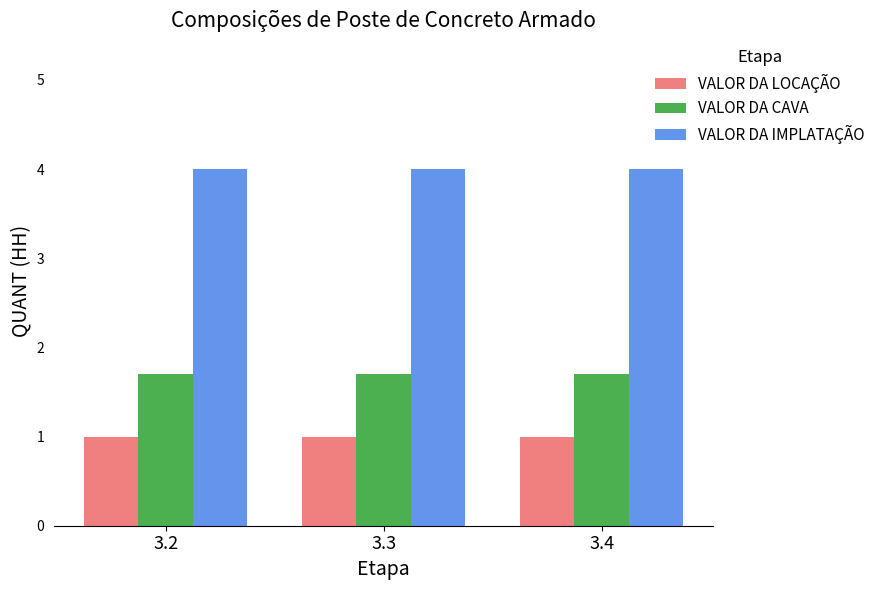

What is the total value across all series at 3.3?

6.7